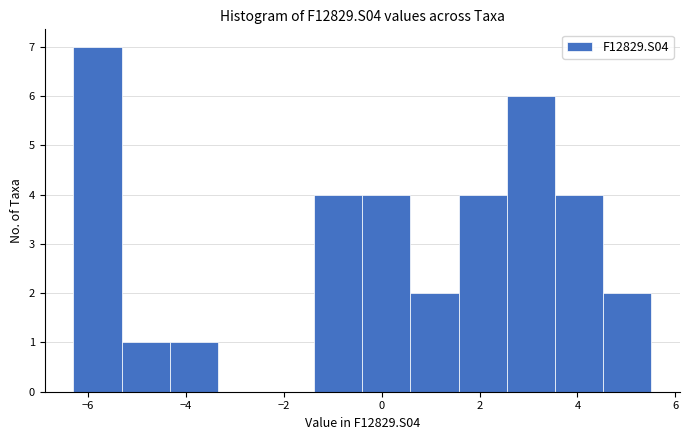

Reading left to right, transcribe this chart: for each bar, give the range it covers on the x-axis and its height. Neither the bar edges nor the heights are printed on the chart, so give them approximately, as read against the axes.

-6.2 to -5.4: 7
-5.4 to -4.4: 1
-4.4 to -3.4: 1
-3.4 to -2.4: 0
-2.4 to -1.4: 0
-1.4 to -0.4: 4
-0.4 to 0.6: 4
0.6 to 1.6: 2
1.6 to 2.6: 4
2.6 to 3.6: 6
3.6 to 4.6: 4
4.6 to 5.6: 2